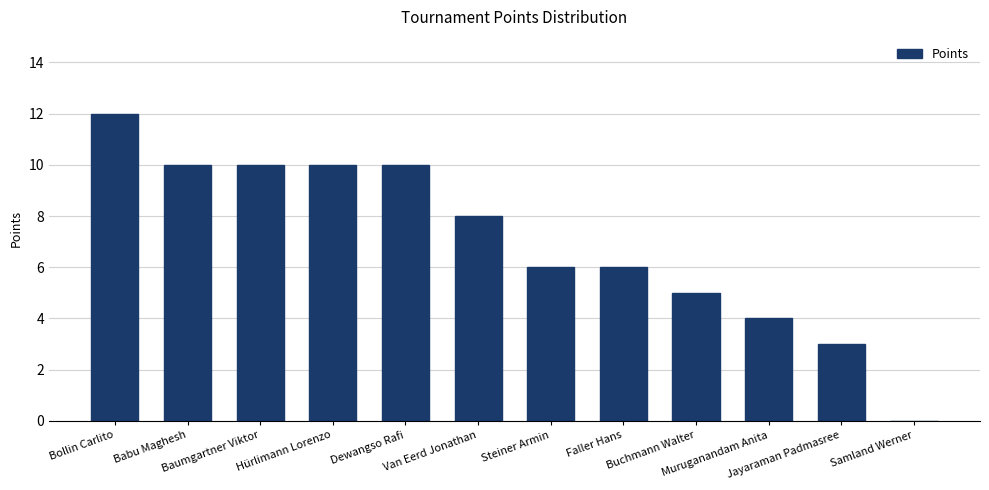

How many positive values are there?

11